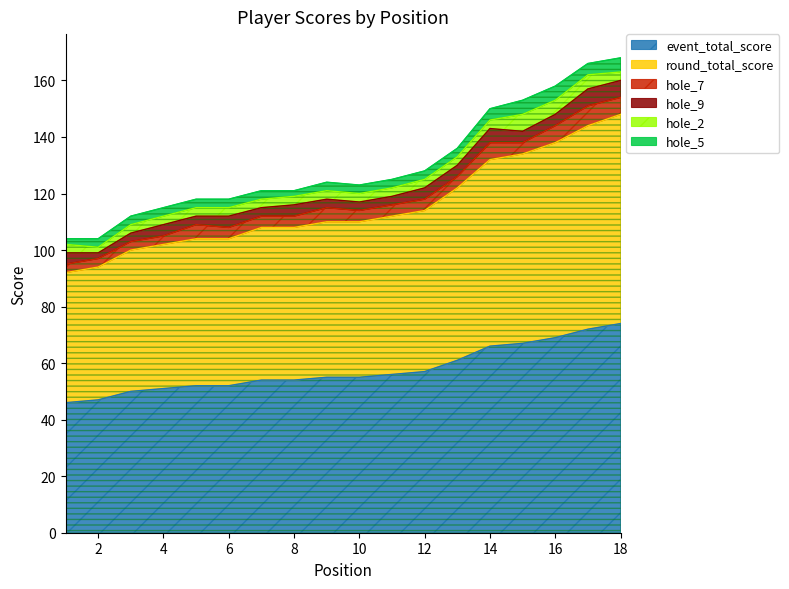

What value does the hole_5 series have at 9?

3